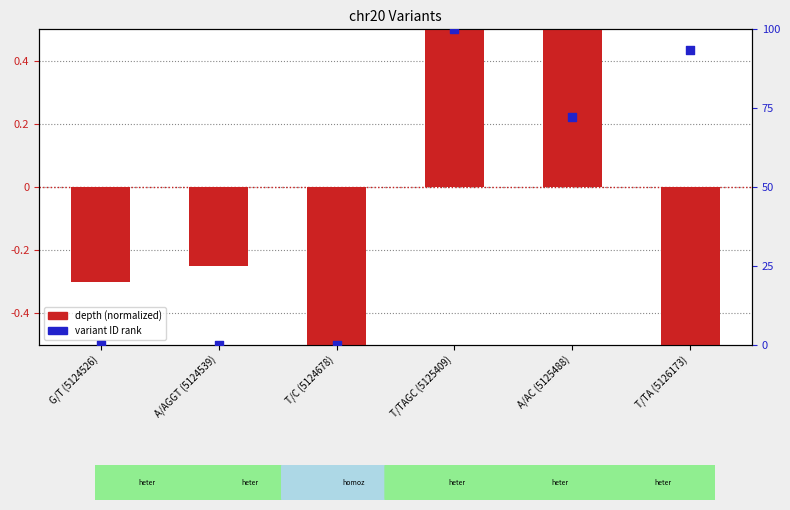

Is the value of variant ID rank at T/C (5124678) greater than the value of depth (normalized) at T/TA (5126173)?

Yes